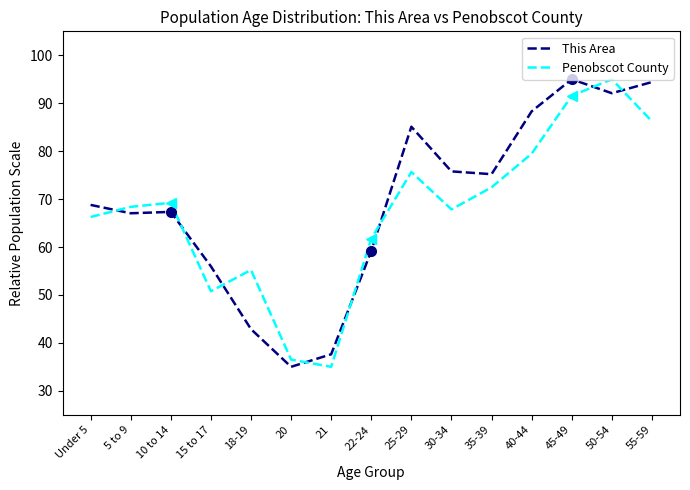

At which label does This Area first exceed 68?

Under 5